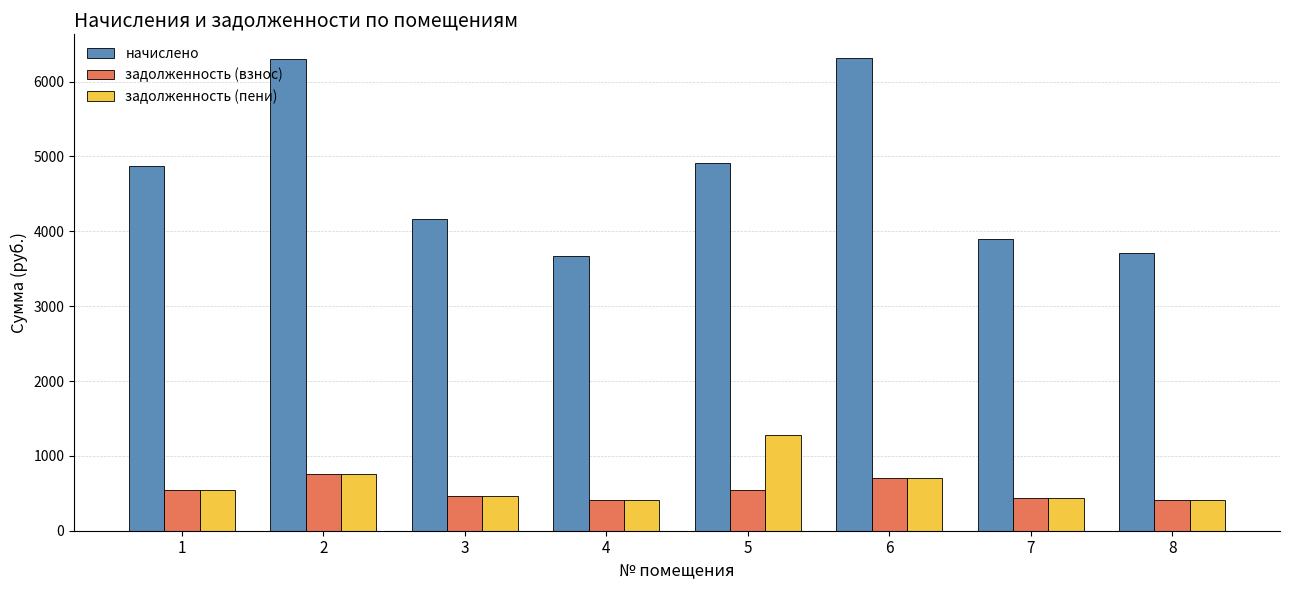

How many groups of bars are there?

8